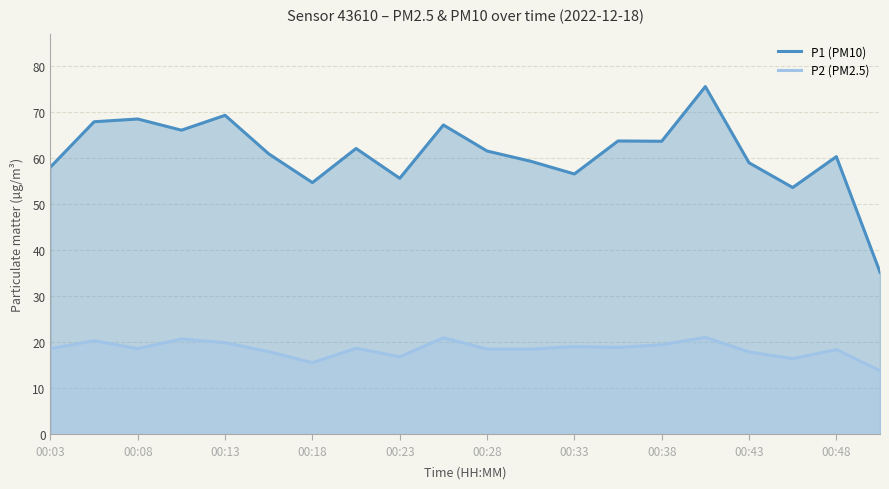

What is the maximum value for P1 (PM10)?

75.4